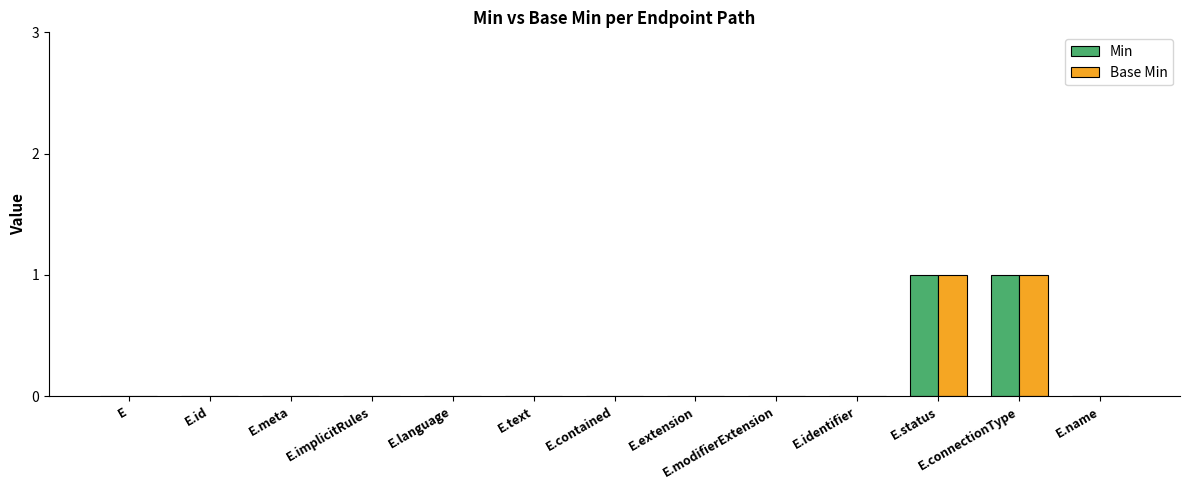

True or false: Base Min has a value of 0 at E.name.

True